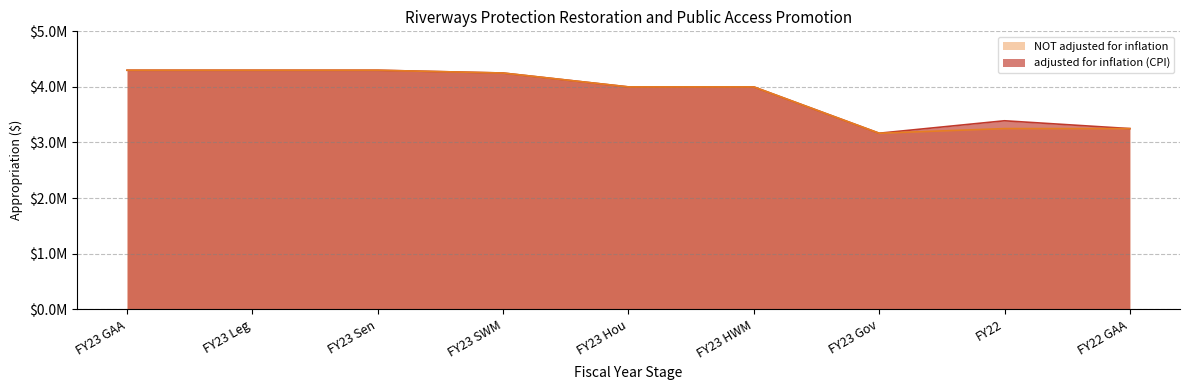

How many lines are shown in the chart?

2